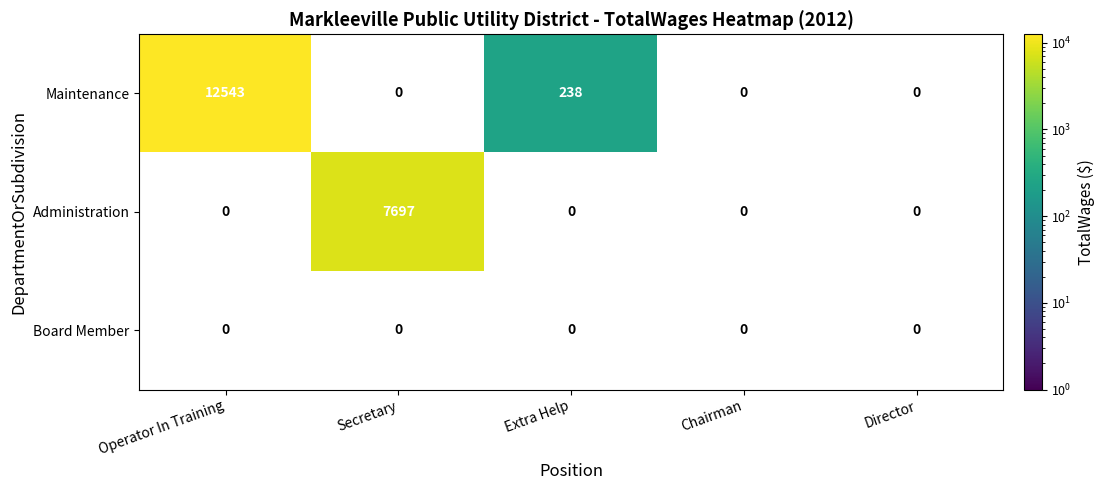

What is the smallest value displayed?

0